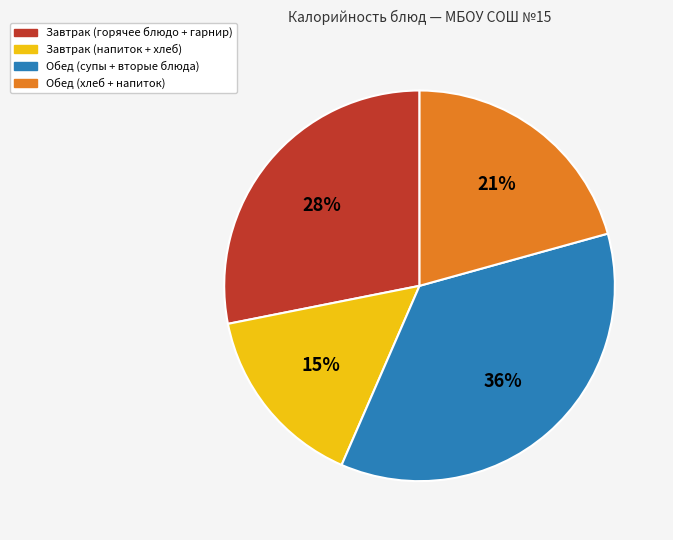

To the nearest percent, what is the average slice percentage?

25%